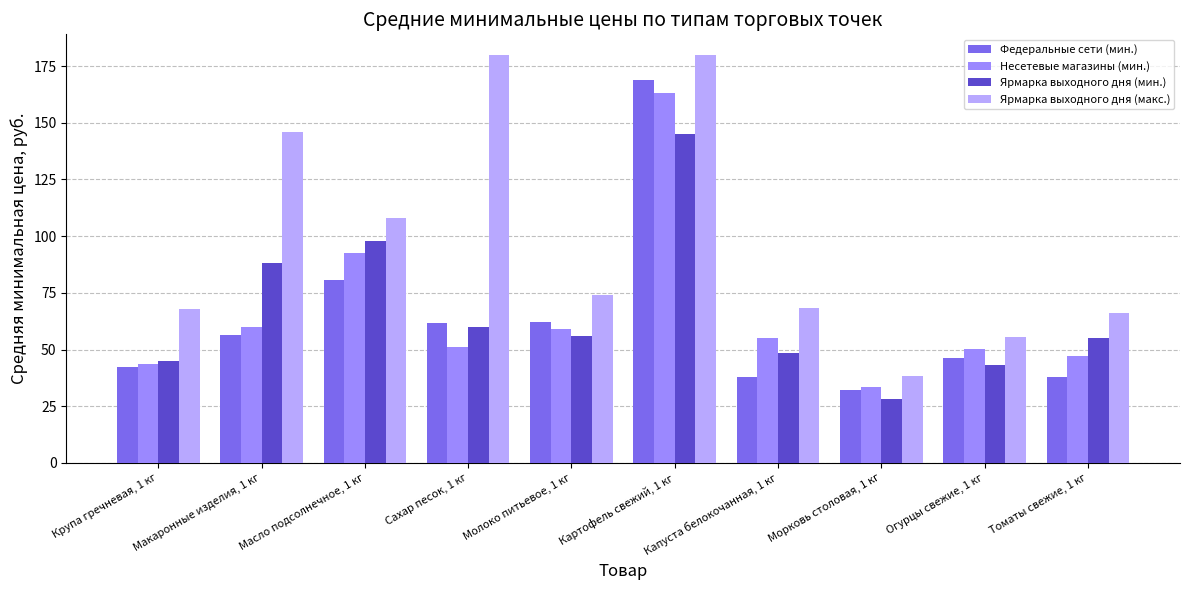

At how many categories does at least one series exceed 90?

4